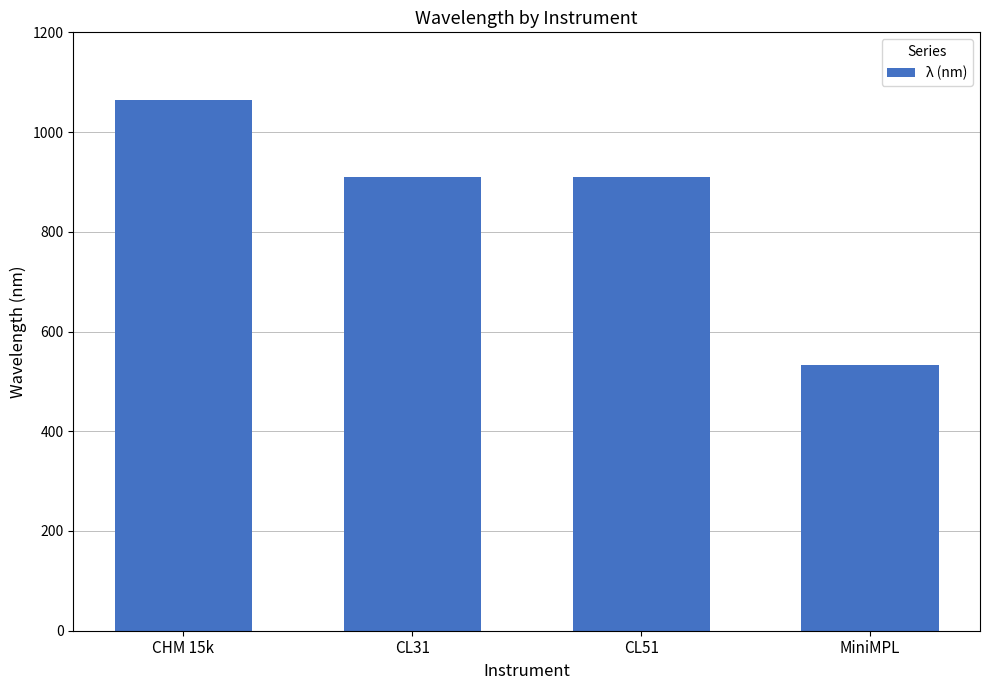

The chart shows a value of 1431 at CL31. True or false?

False